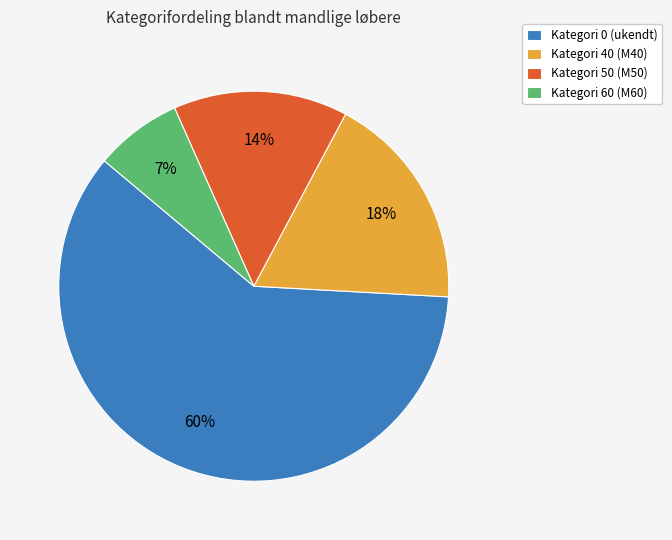

To the nearest percent, what is the average slice percentage?

25%